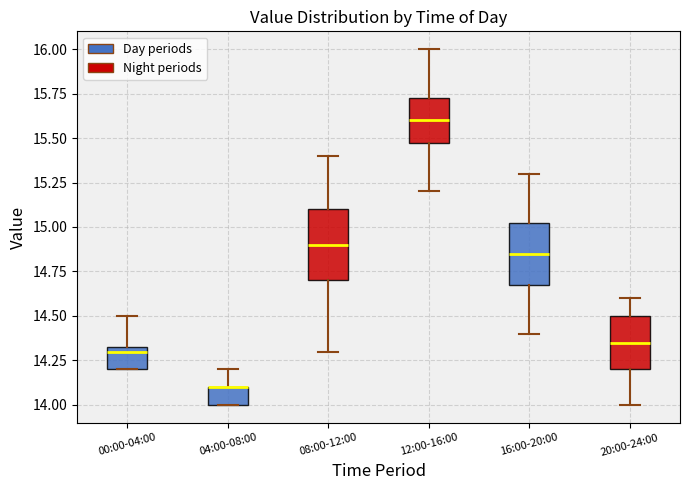

Reading left to right, read every box against the y-axis: the position of its median line, the range the box covers, and the ends of its whiskers. The values are not printed on the chart, so give them approximately, as read against the axis.

00:00-04:00: median 14.30, box 14.20 to 14.35, whiskers 14.20 to 14.50
04:00-08:00: median 14.10 (drawn on the box's upper edge), box 14.00 to 14.10, whiskers 14.00 to 14.20
08:00-12:00: median 14.90, box 14.70 to 15.10, whiskers 14.30 to 15.40
12:00-16:00: median 15.60, box 15.50 to 15.75, whiskers 15.20 to 16.00
16:00-20:00: median 14.85, box 14.70 to 15.05, whiskers 14.40 to 15.30
20:00-24:00: median 14.35, box 14.20 to 14.50, whiskers 14.00 to 14.60